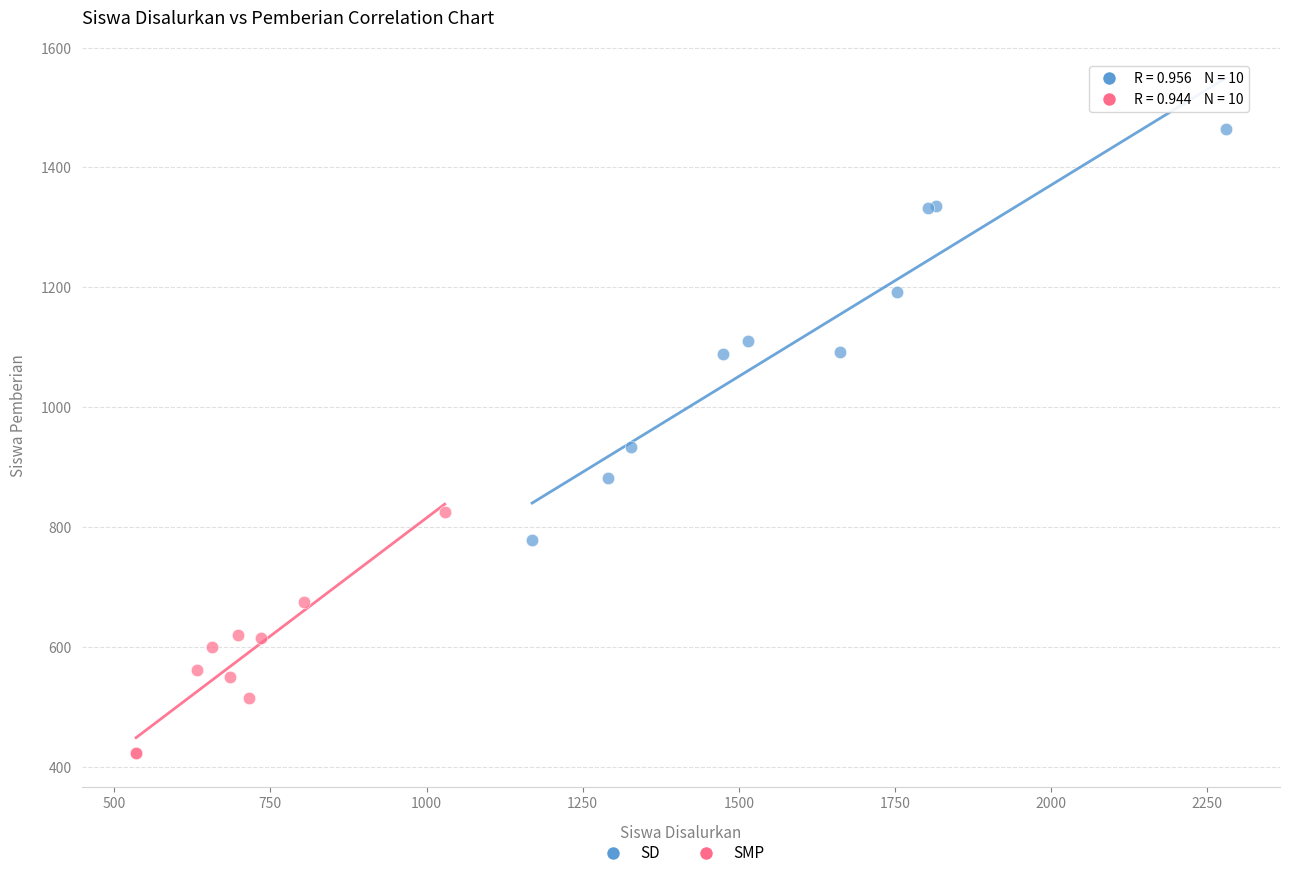

Which series has the largest Y range (max minus min)?

SD